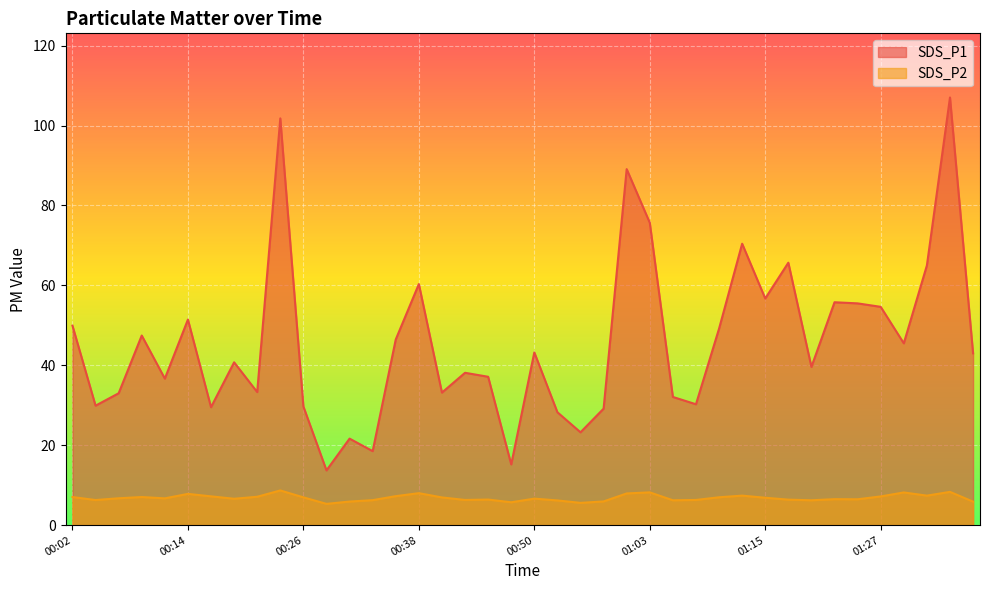

List the series in order of their peak value, lowest first.

SDS_P2, SDS_P1